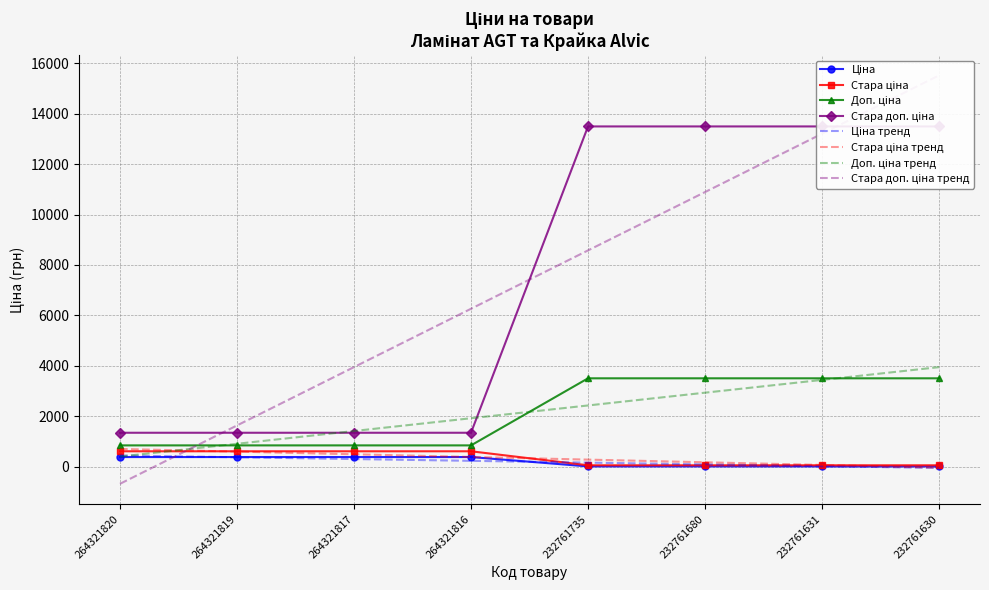

The value of Стара ціна at 264321819 is 1891.5. True or false?

False